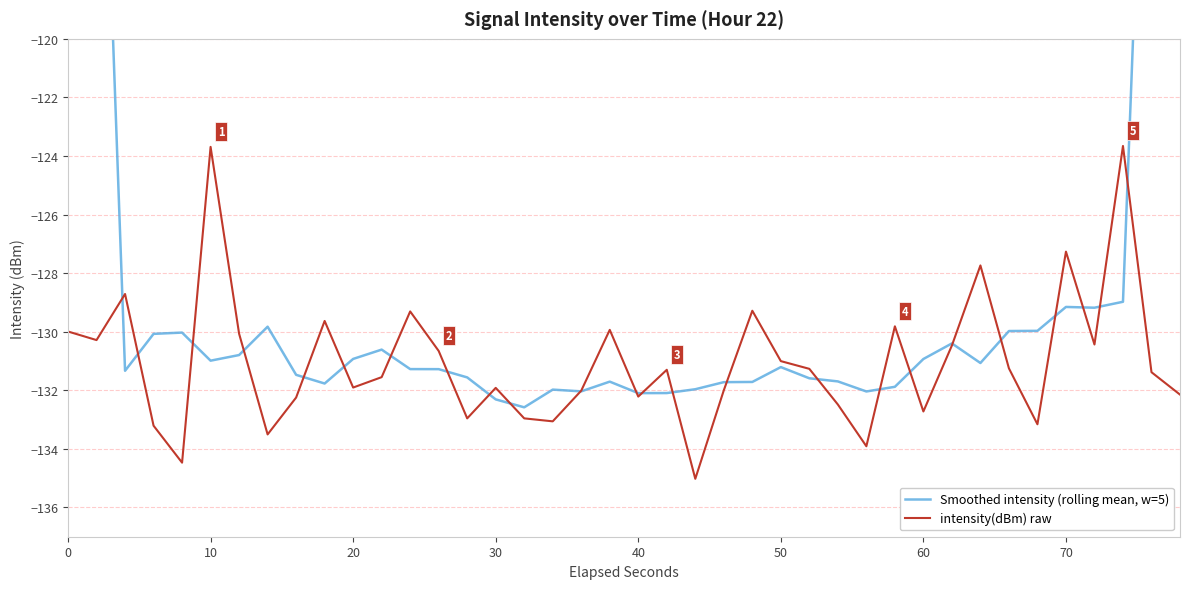

What are all the series names shown in the legend?

Smoothed intensity (rolling mean, w=5), intensity(dBm) raw